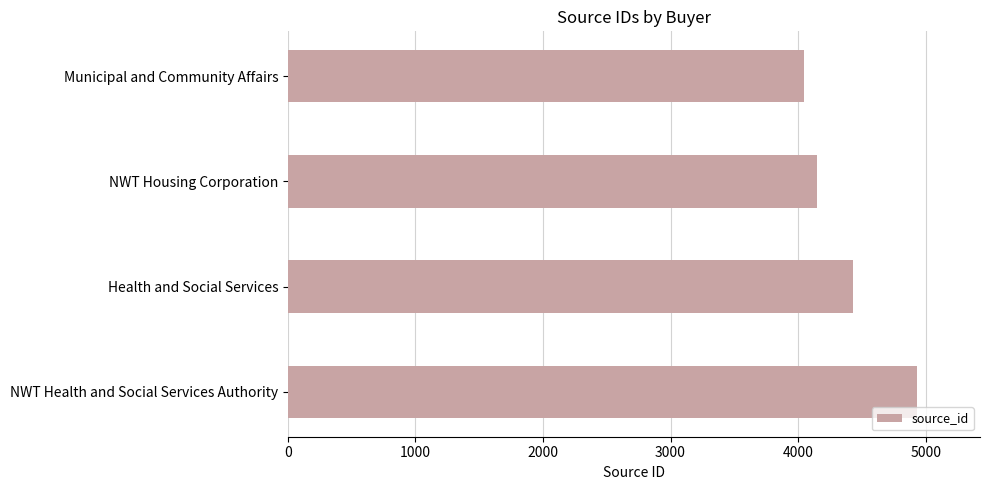

Where is the data nearest to the value 4490?

Health and Social Services